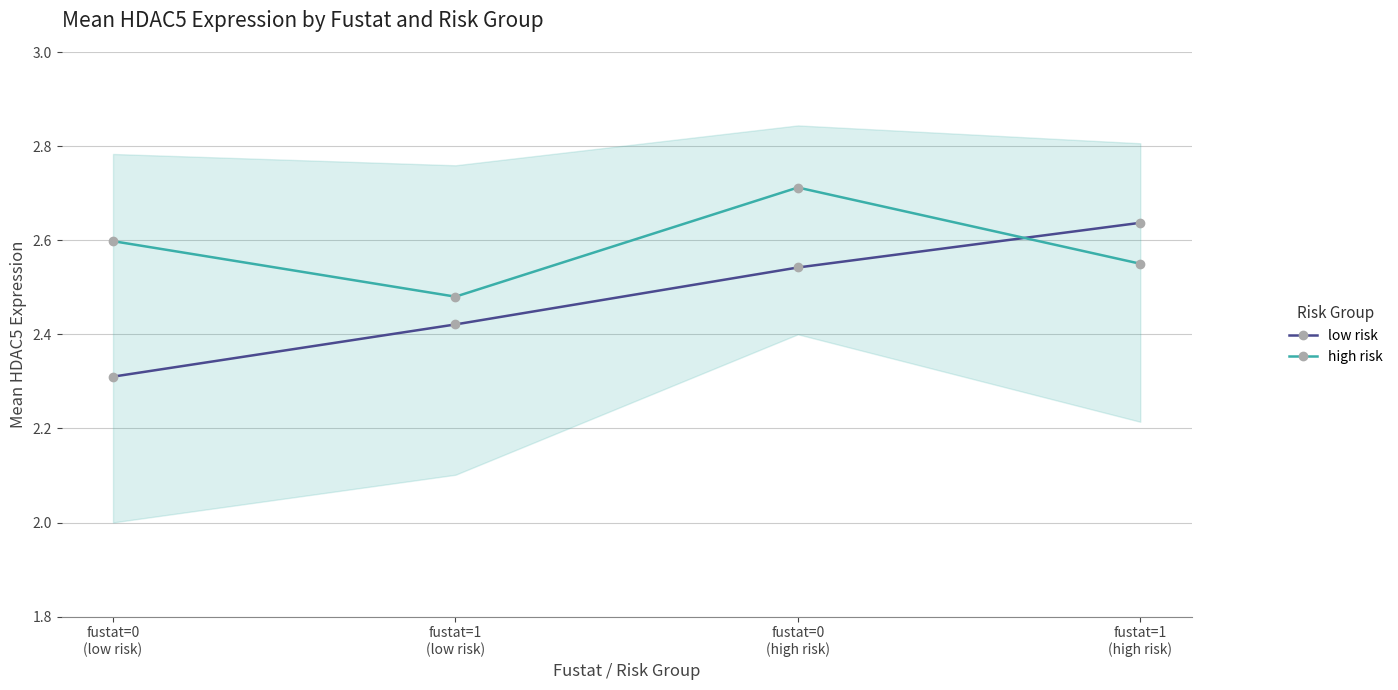

How many high risk values are between 2 and 3?

4